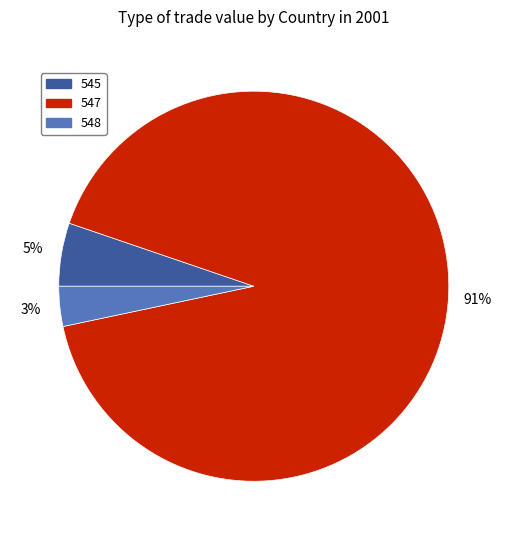

Which category has the biggest portion of the pie?

547